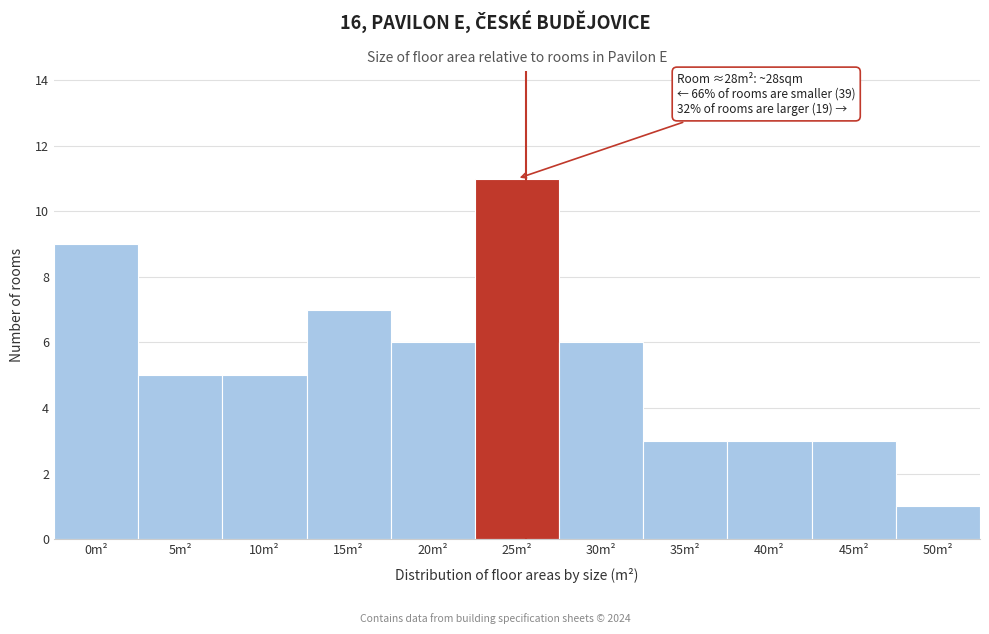

Reading right to left, transcribe all the data shown in this chart.

1	3	3	3	6	11	6	7	5	5	9